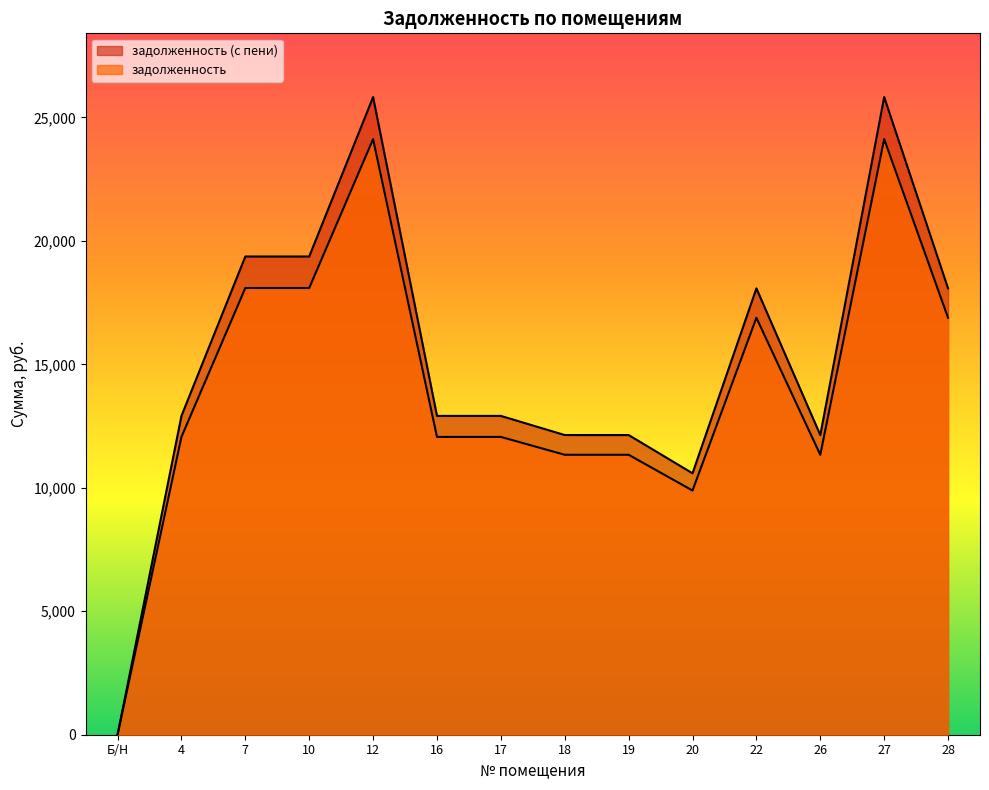

True or false: задолженность (с пени) and задолженность cross at least once.

False